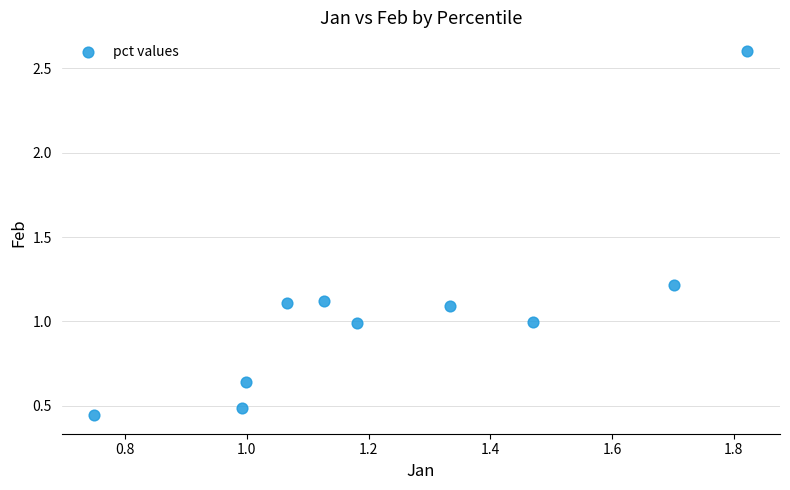

What is the average X value?

1.2